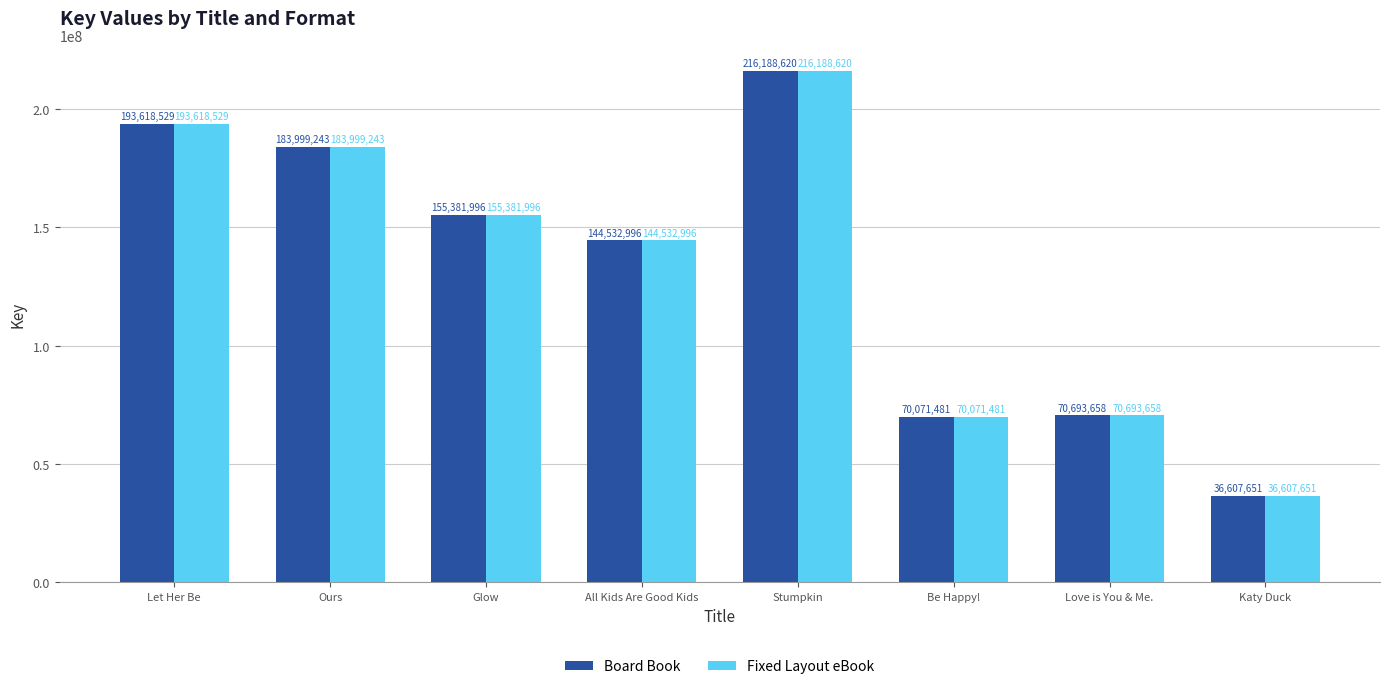

What is the sum of all Board Book values?

1071094174